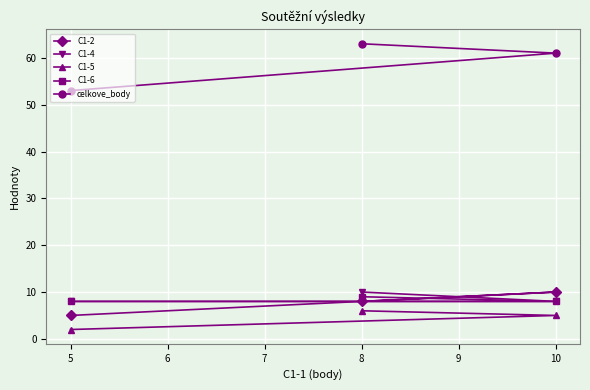

At which label is celkove_body closest to 58?

10